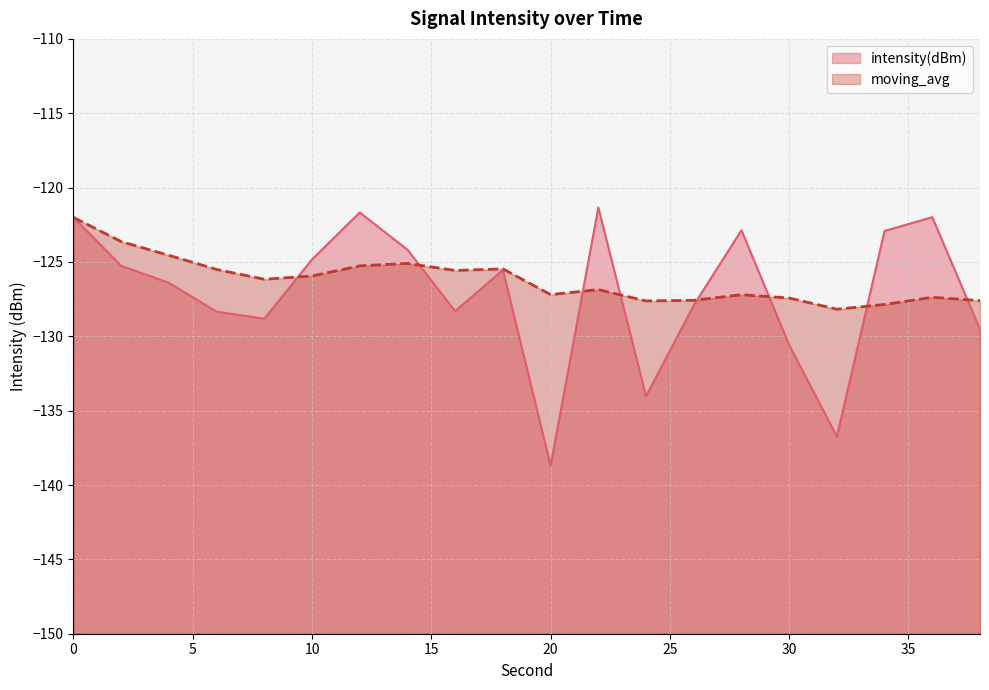

Rank the series at 16 from highest to lowest value.

moving_avg, intensity(dBm)